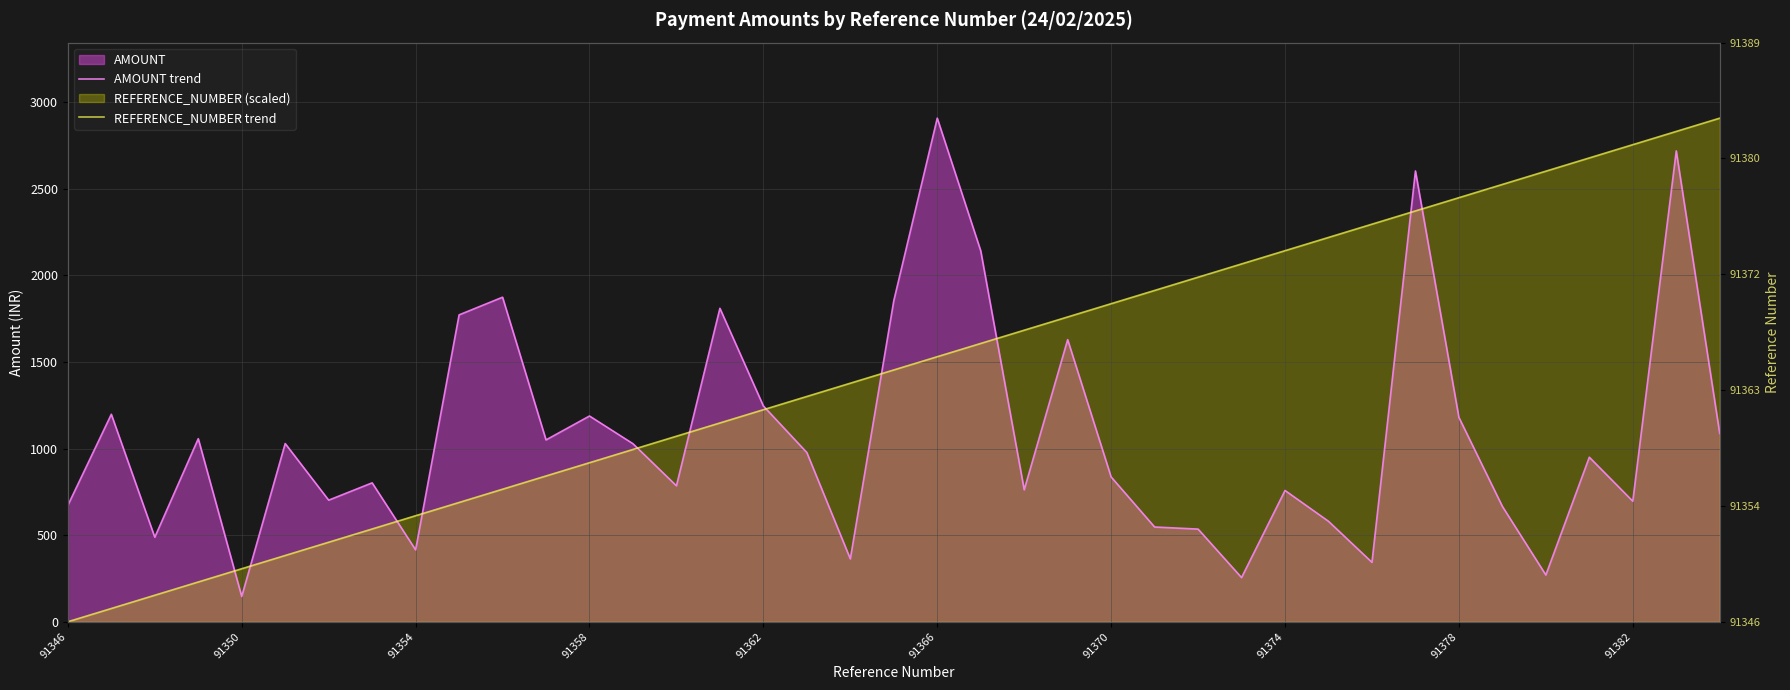

What is the sum of the REFERENCE_NUMBER trend values at 33 and 29?

4744.6